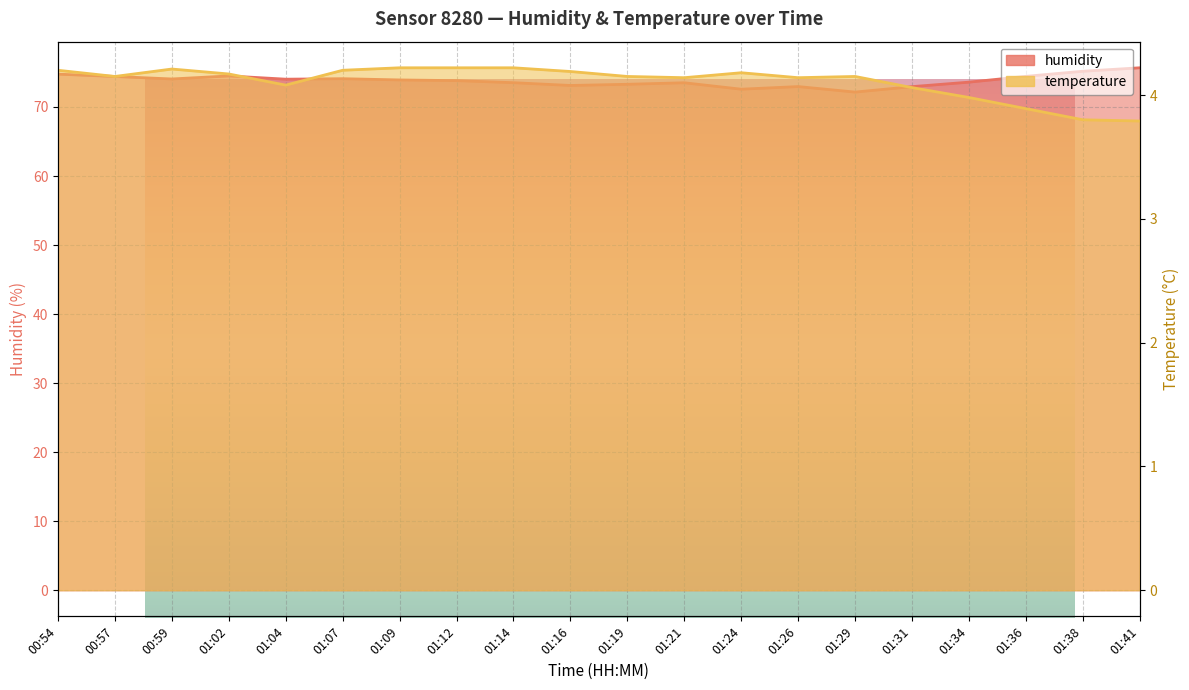

What is the sum of the temperature values at 01:26 and 01:29?

8.3